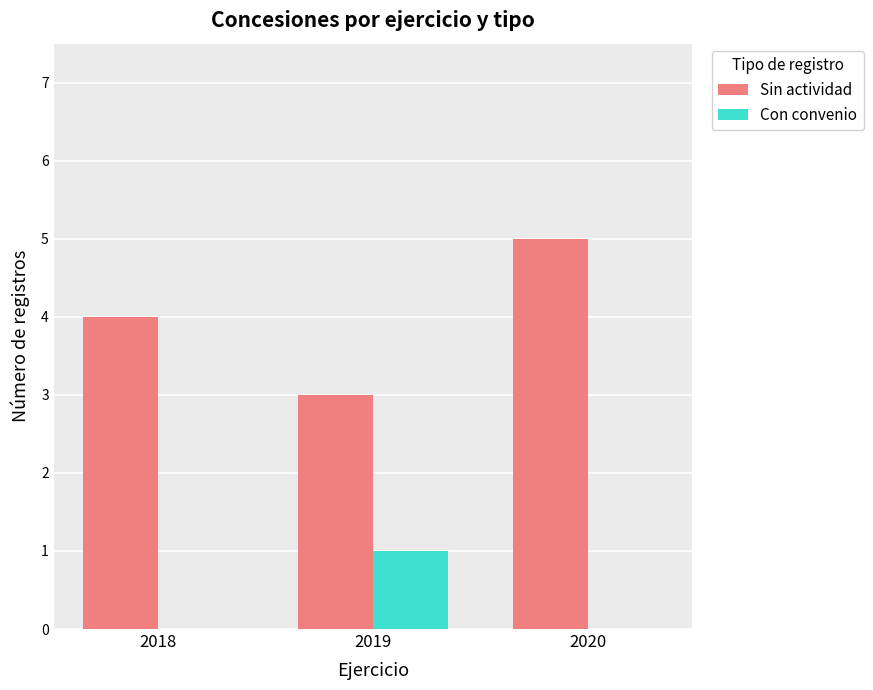

Which series changed the most between 2018 and 2020?

Sin actividad